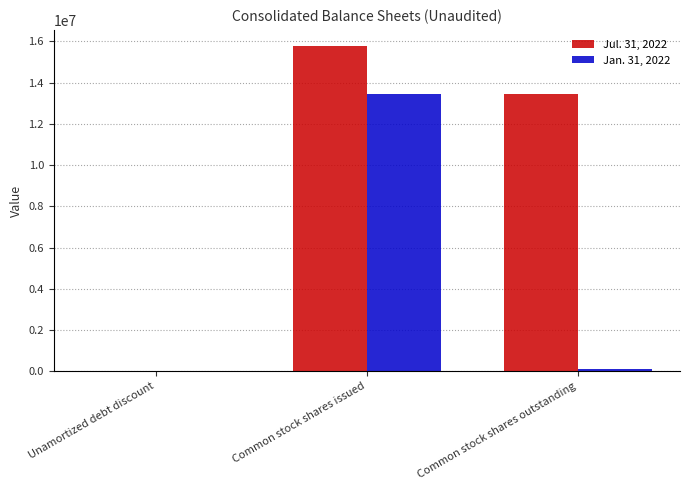

Which series has the largest total across all categories?

Jul. 31, 2022